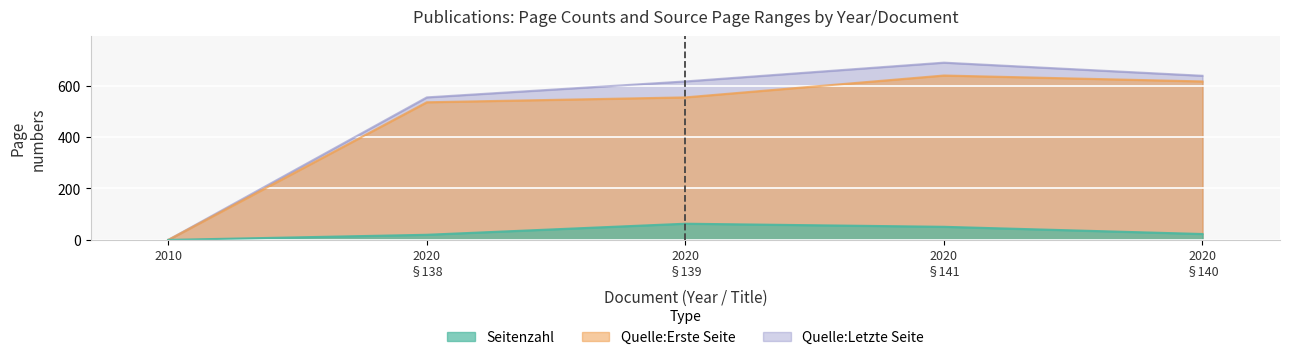

Which has a higher value, 2020 §138 or 2020 §140?

2020 §140